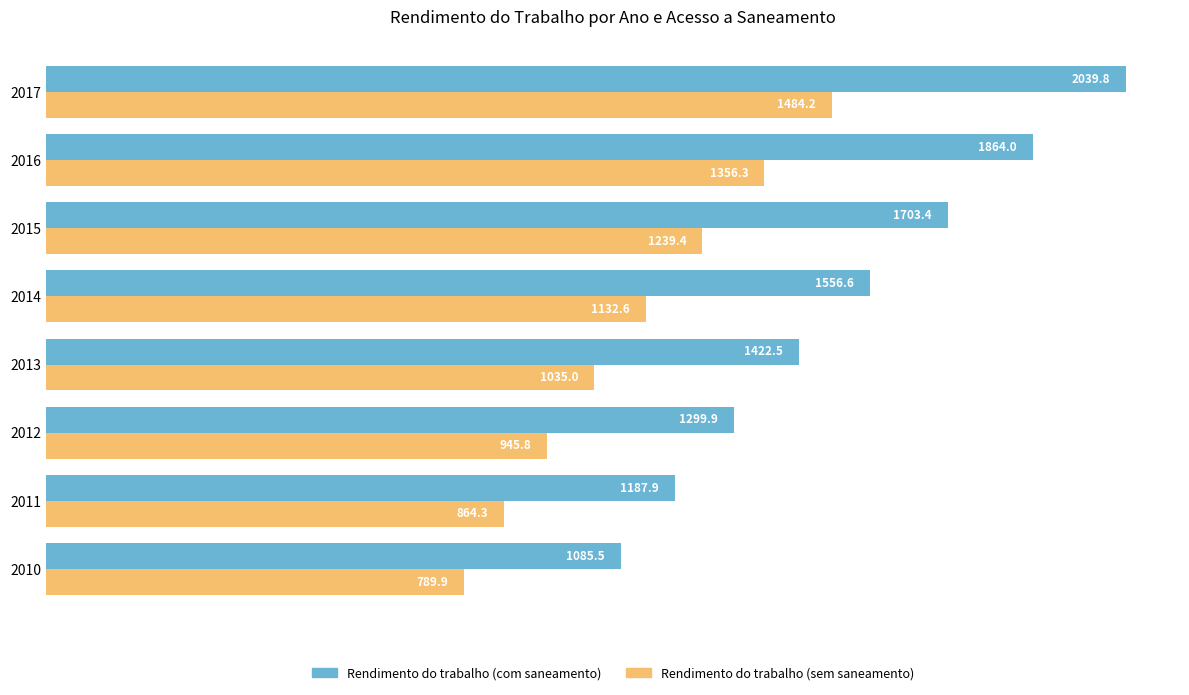

Where is Rendimento do trabalho (com saneamento) nearest to the value 1562?

2014